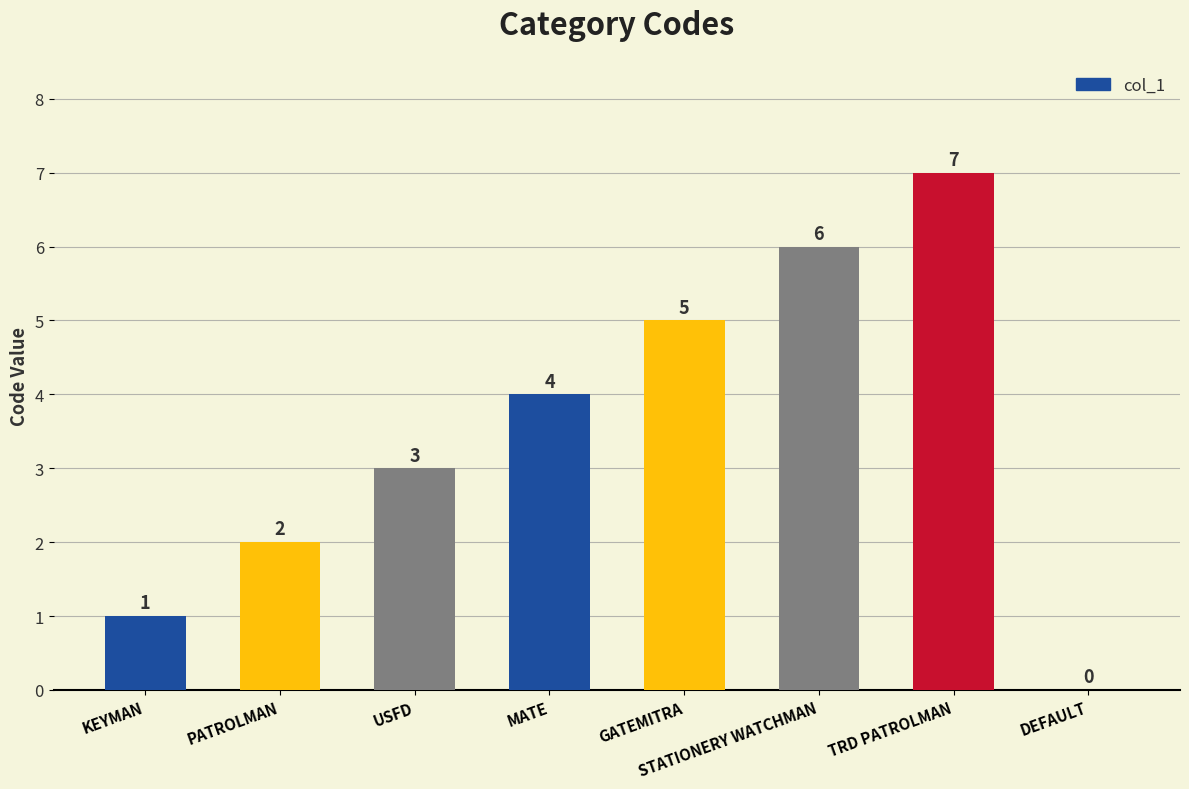

What is the sum of the values at GATEMITRA and KEYMAN?

6